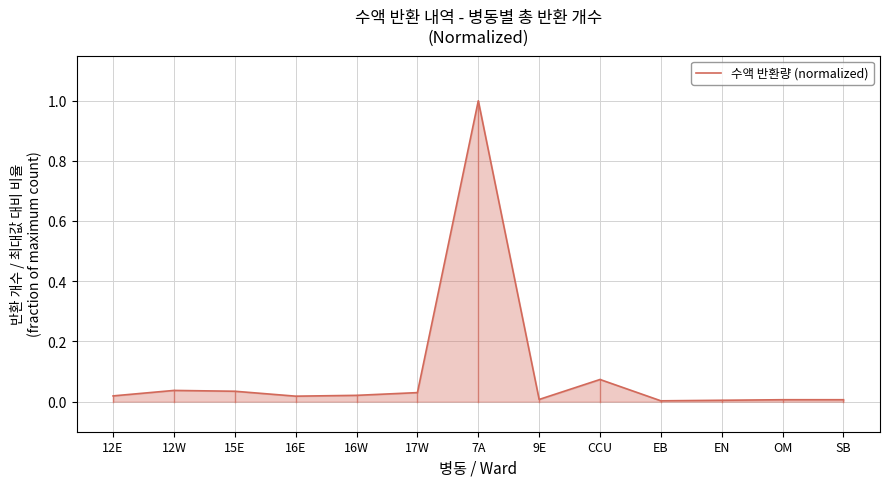

Which label corresponds to the largest value in the chart?

7A